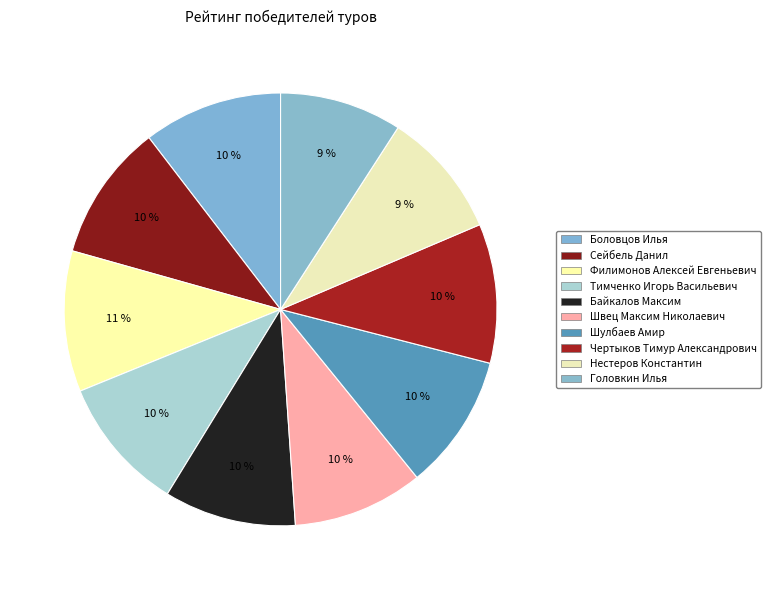

To the nearest percent, what portion does Чертыков Тимур Александрович represent?

10%